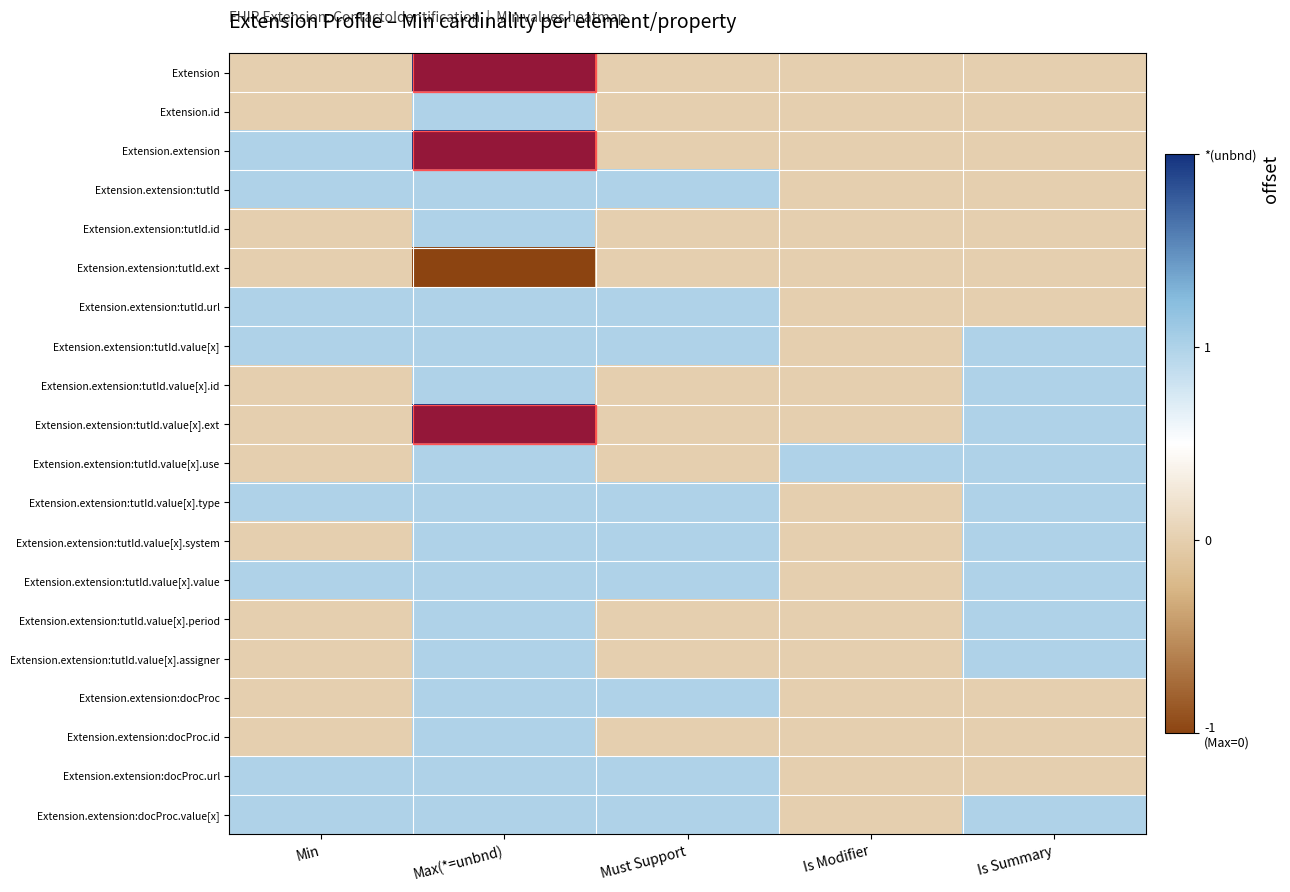

What is the spread (max minus min) of values at Is Summary?

1